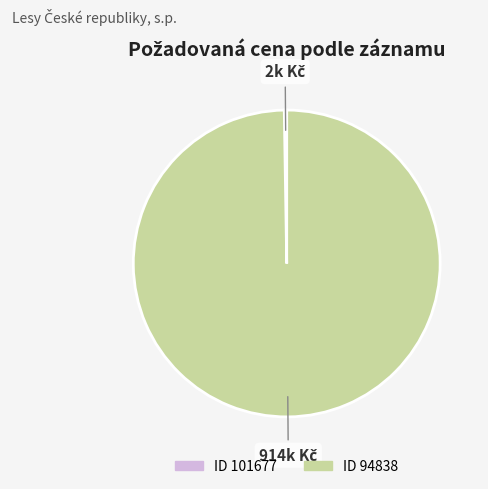

What is the largest slice in the pie chart?

ID 94838